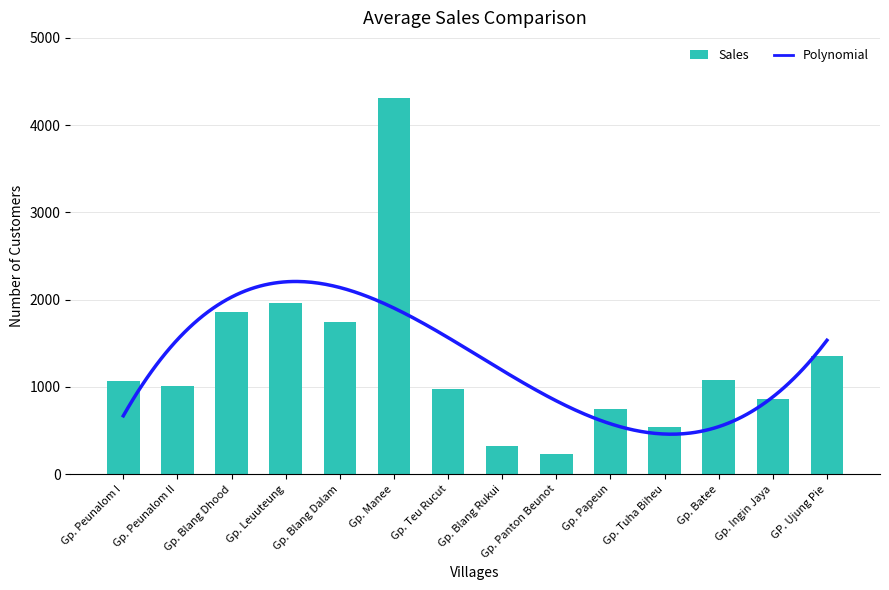

What is the value of the 11th bar from the left?

538